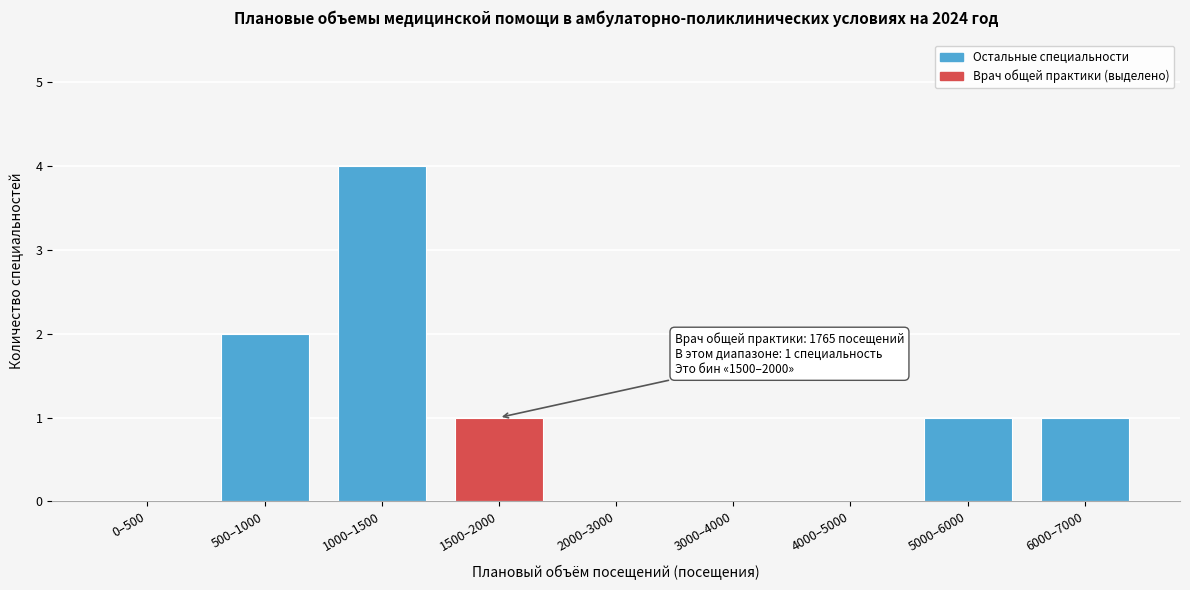

Reading left to right, extract all data points from this chart.

0–500=0	500–1000=2	1000–1500=4	1500–2000=1	2000–3000=0	3000–4000=0	4000–5000=0	5000–6000=1	6000–7000=1